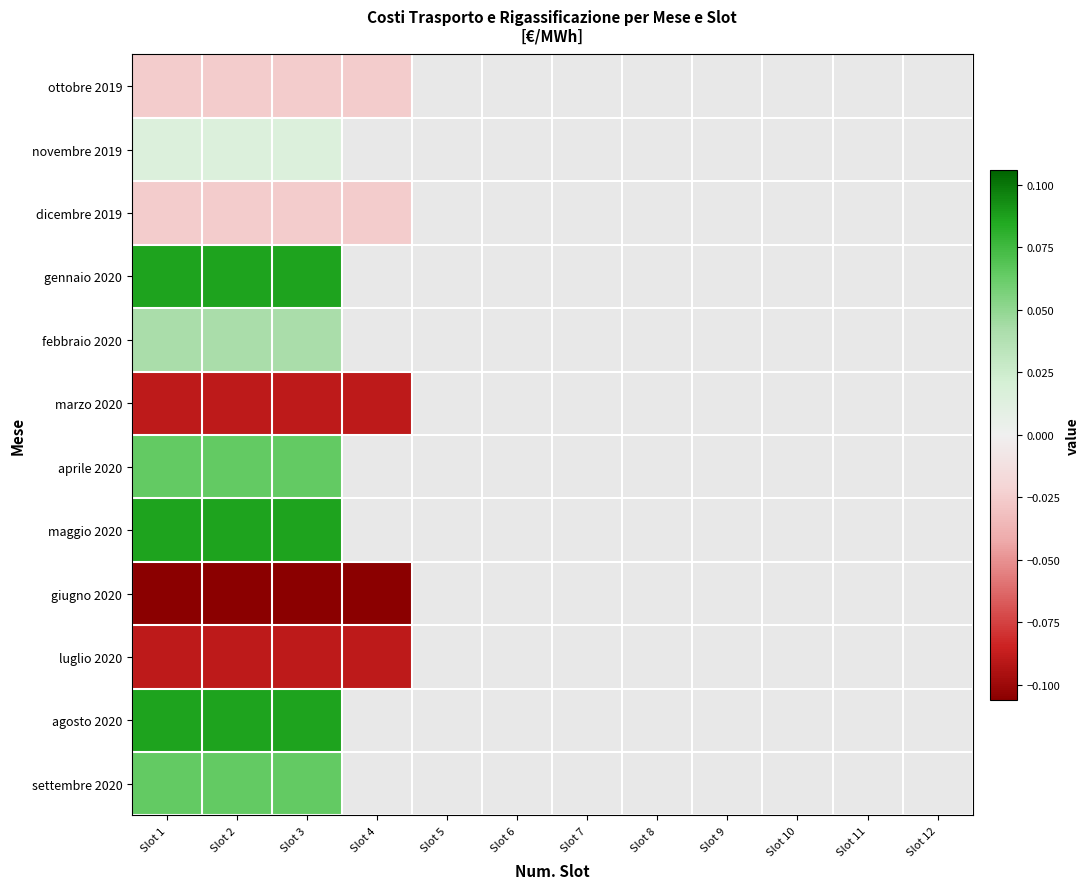

What is the difference between the highest and lowest values at Slot 2?

0.2